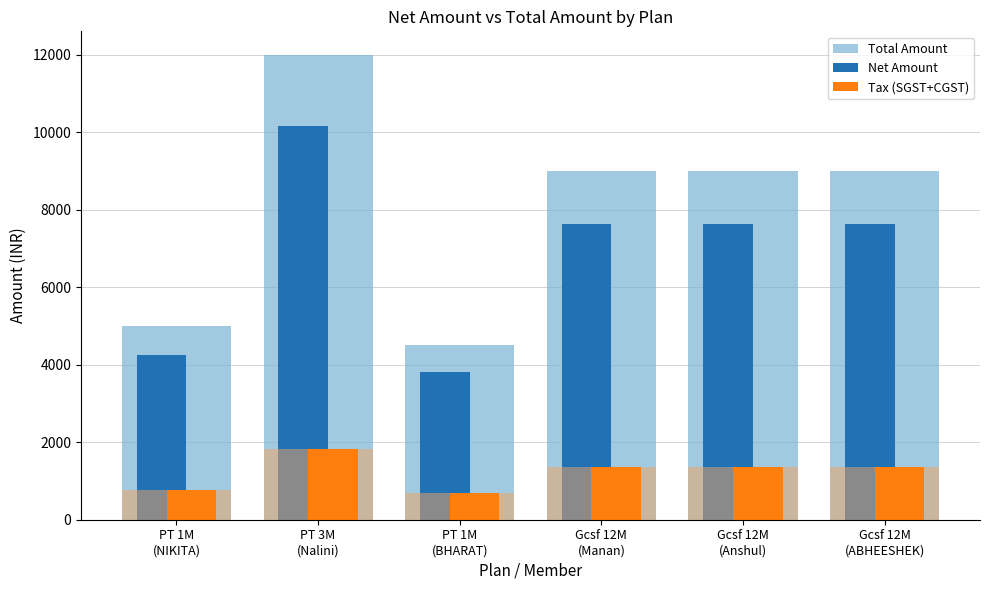

What is the sum of the Net Amount values at Gcsf 12M
(ABHEESHEK) and PT 1M
(BHARAT)?

11440.7